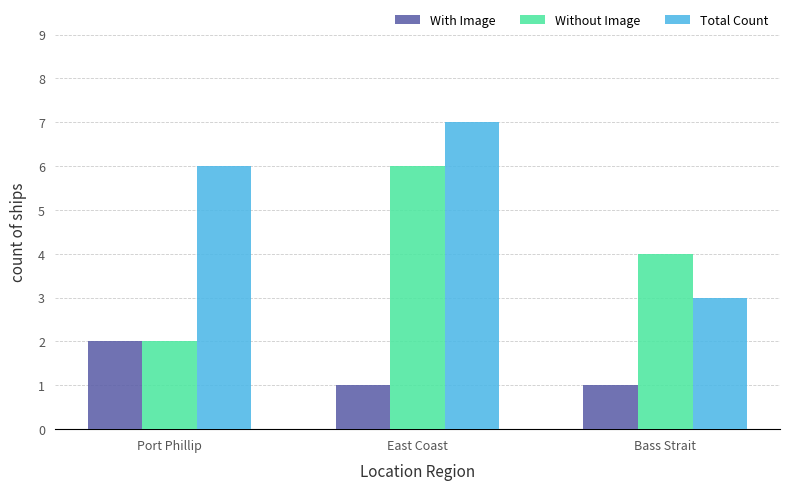

Reading left to right, what are all the values shown in this chart?

With Image: 2	1	1
Without Image: 2	6	4
Total Count: 6	7	3